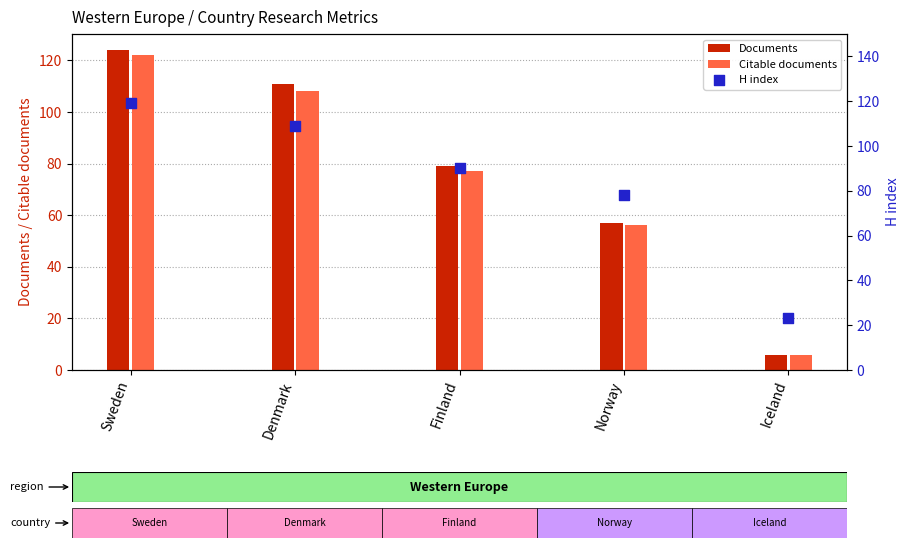

At how many categories does at least one series exceed 59?

4